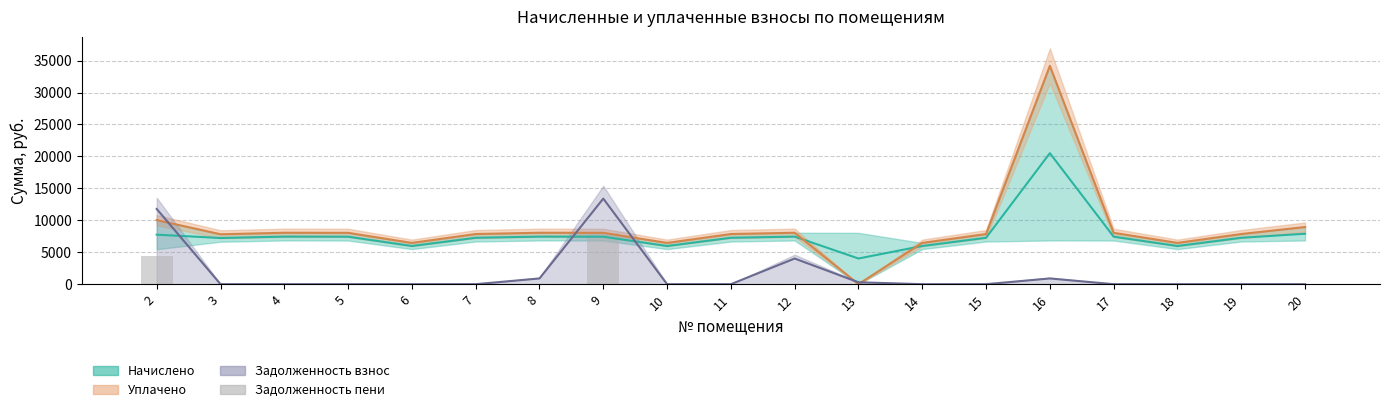

How many bars are there in total?

19